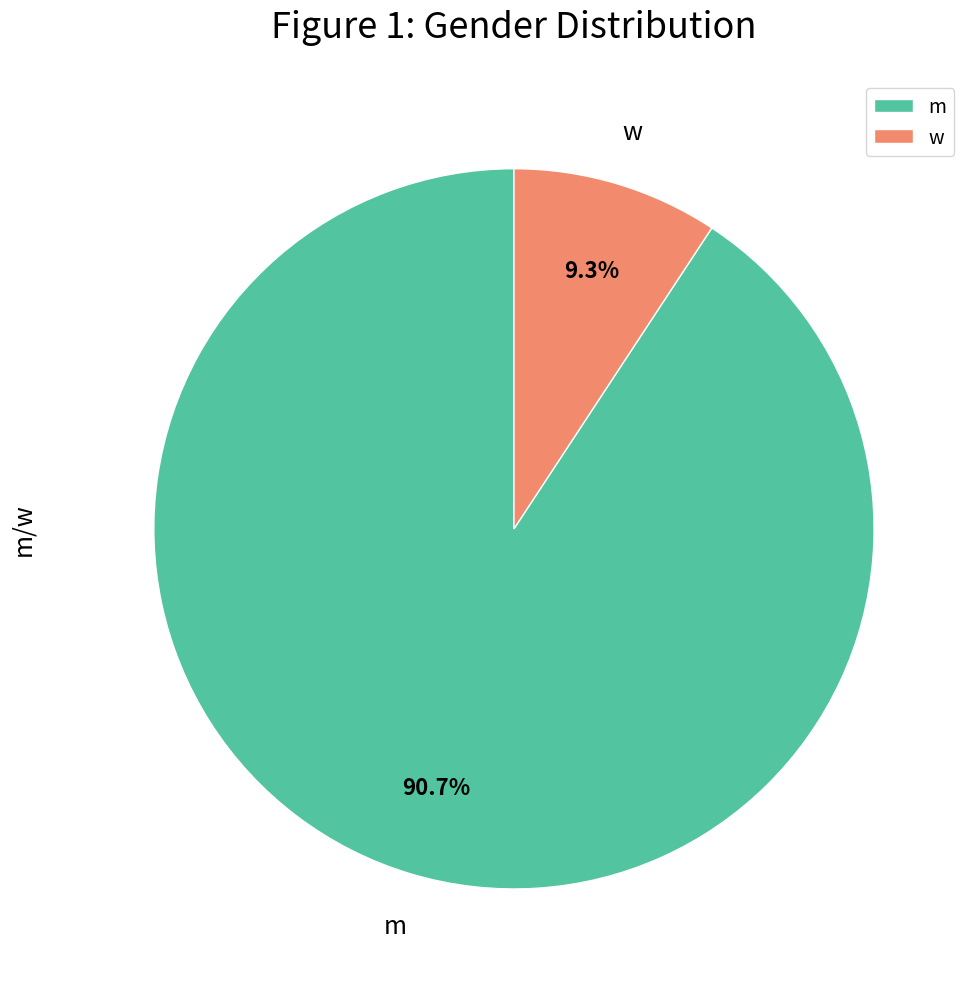

Between m and w, which is larger?

m